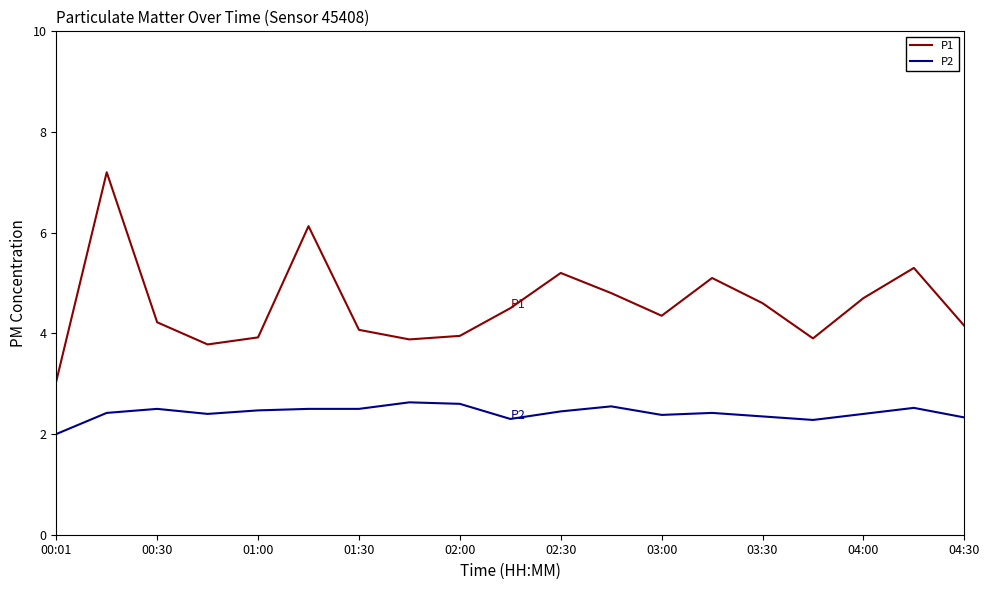

What is the minimum value for P2?

2.0